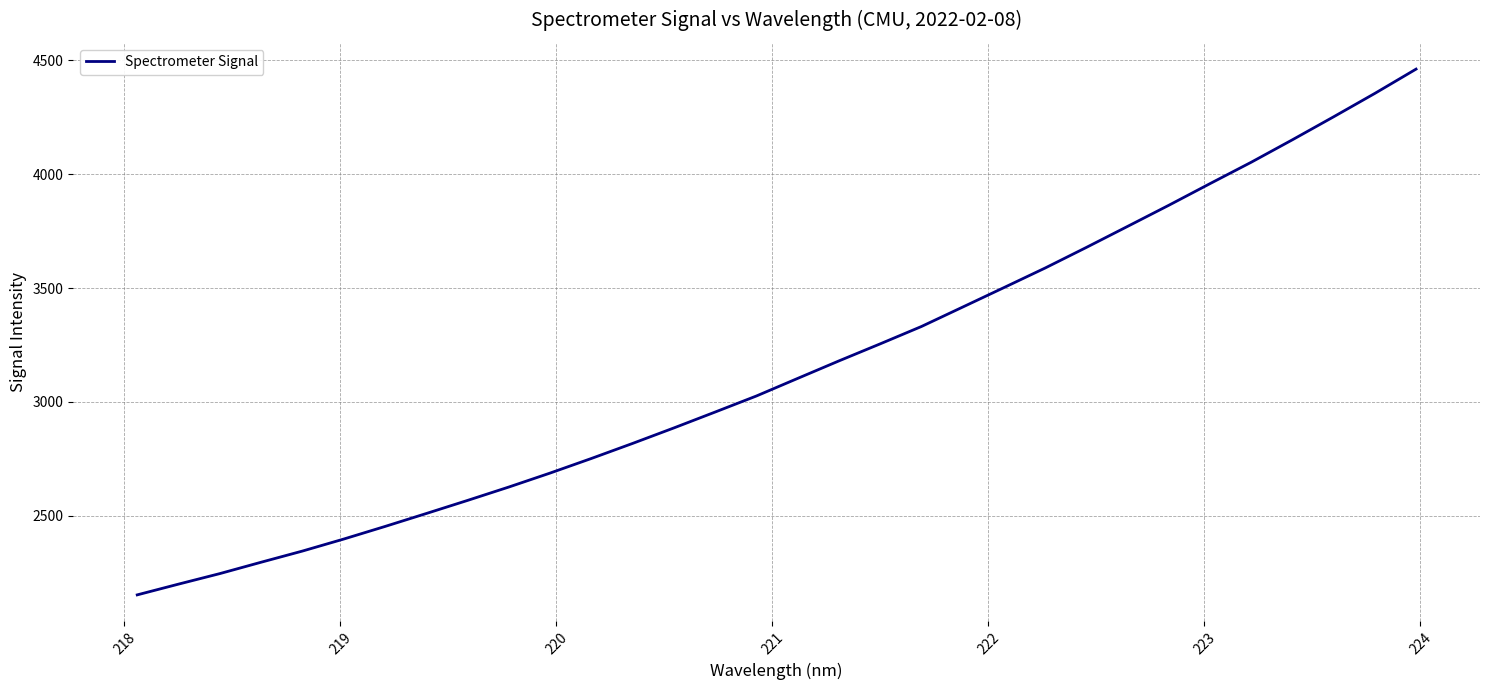

What is the sum of all values?

100835.9